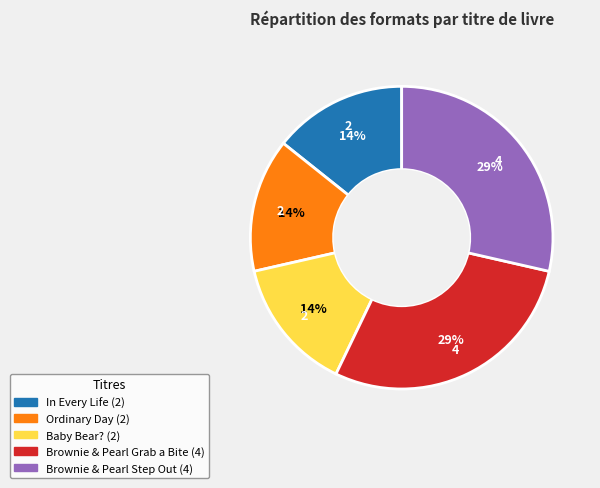

Is there a majority slice in this chart?

No